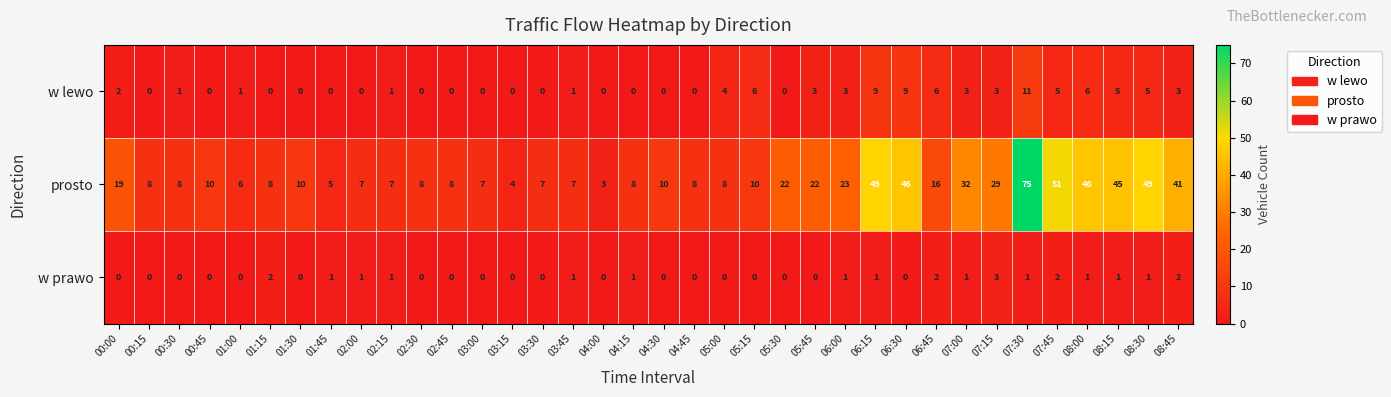

The value of w prawo at 07:30 is 1. True or false?

True